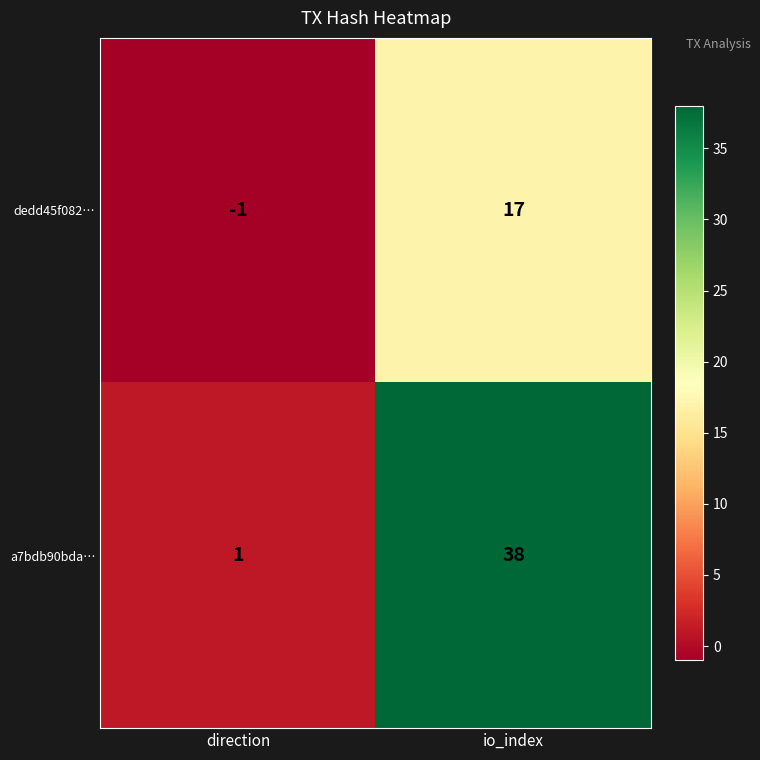

True or false: dedd45f082… has a value of 30 at io_index.

False